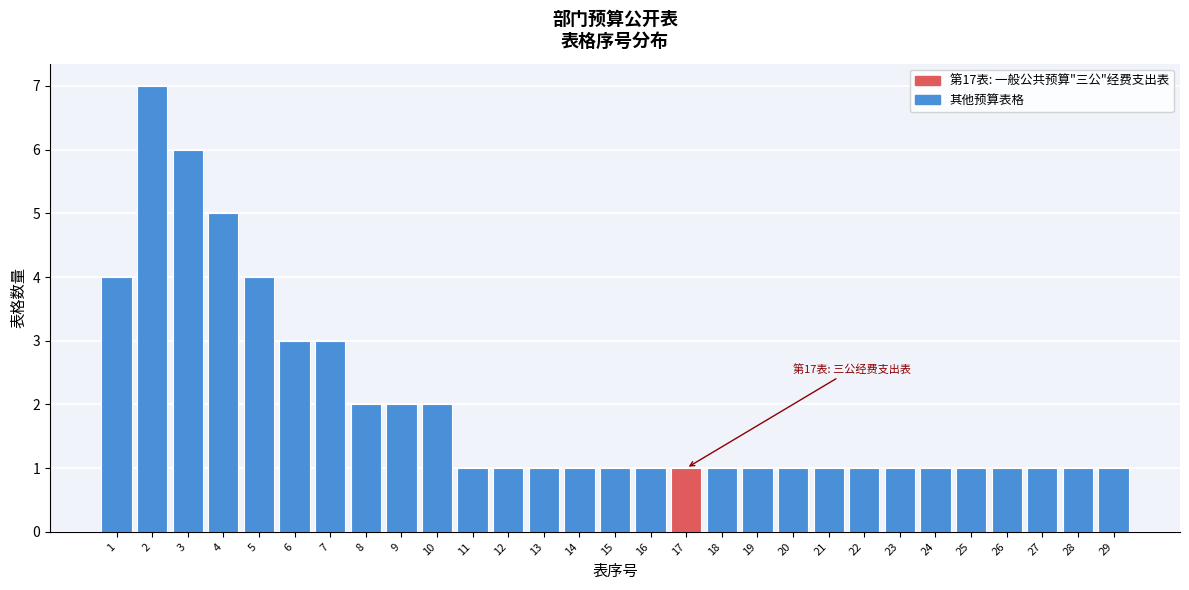

Reading right to left, what are all the values shown in this chart?

1	1	1	1	1	1	1	1	1	1	1	1	1	1	1	1	1	1	1	2	2	2	3	3	4	5	6	7	4